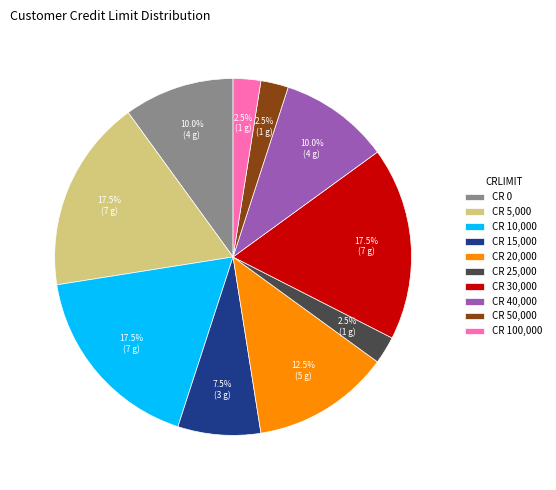

Which has a higher value, CR 40,000 or CR 15,000?

CR 40,000